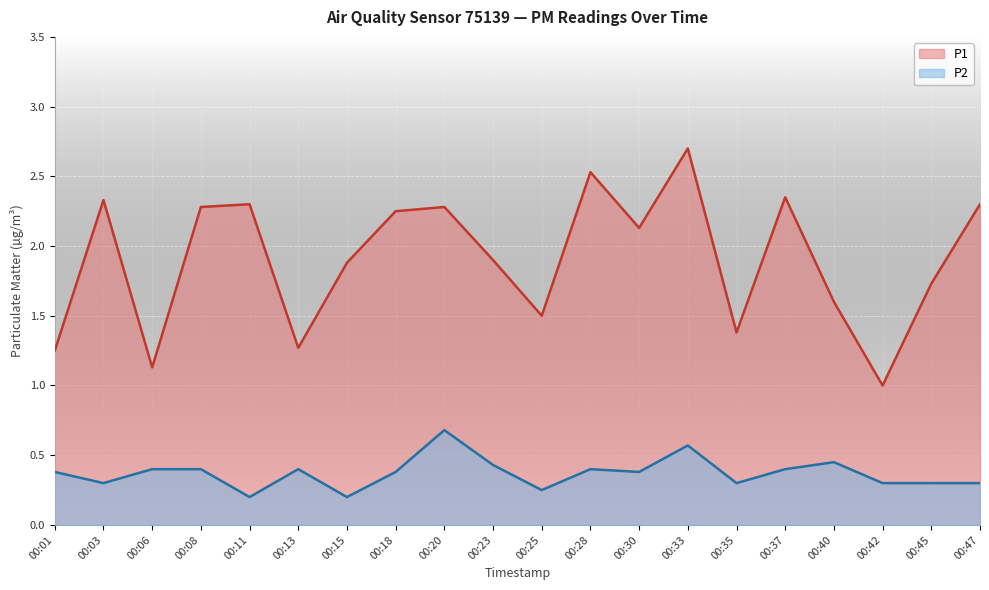

Which has a higher value, 00:13 or 00:37?

00:37